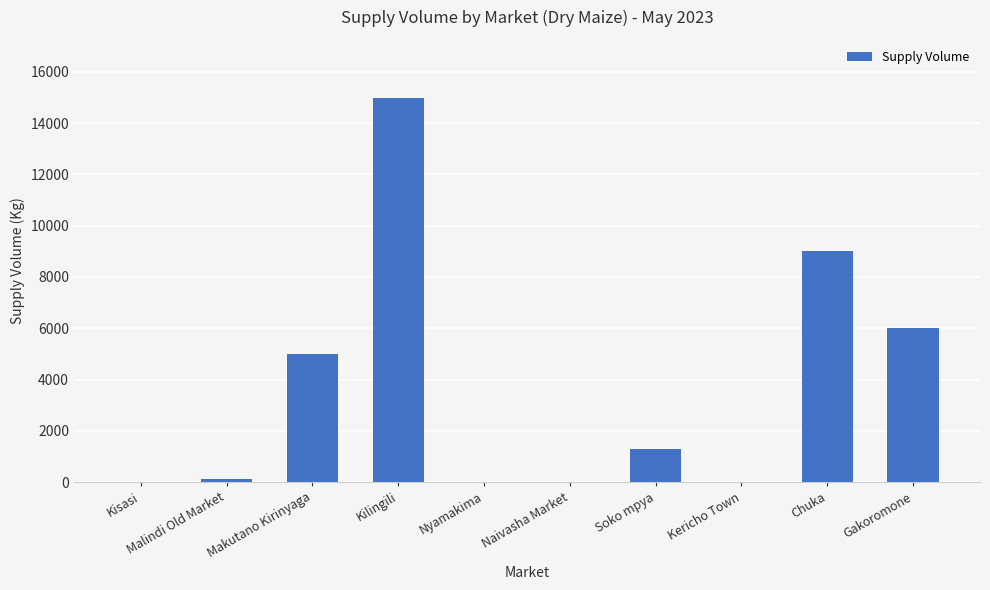

Which has a higher value, Nyamakima or Gakoromone?

Gakoromone